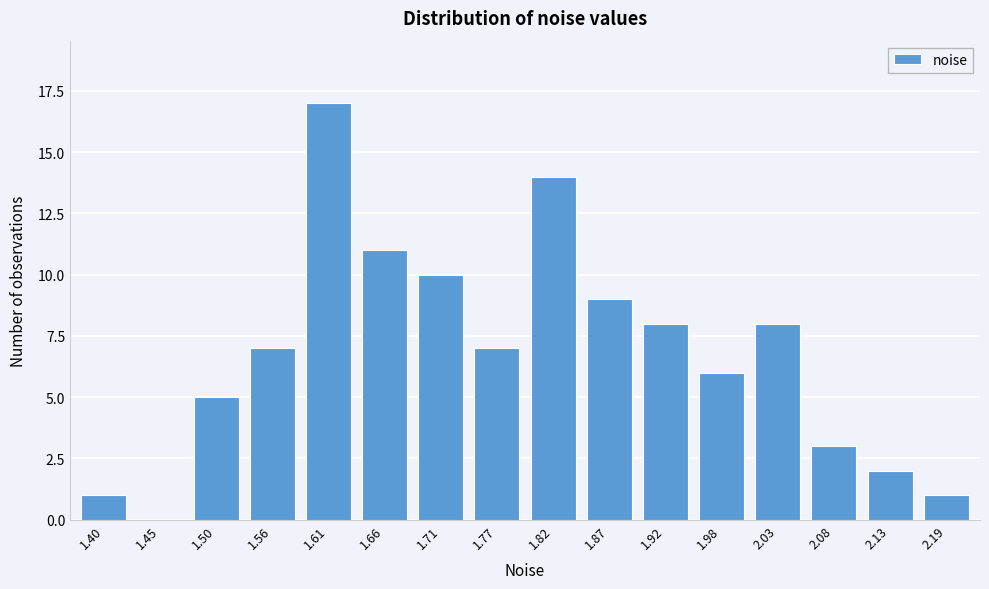

Reading left to right, list all the values displayed in this chart.

1.40=1	1.45=0	1.50=5	1.56=7	1.61=17	1.66=11	1.71=10	1.77=7	1.82=14	1.87=9	1.92=8	1.98=6	2.03=8	2.08=3	2.13=2	2.19=1